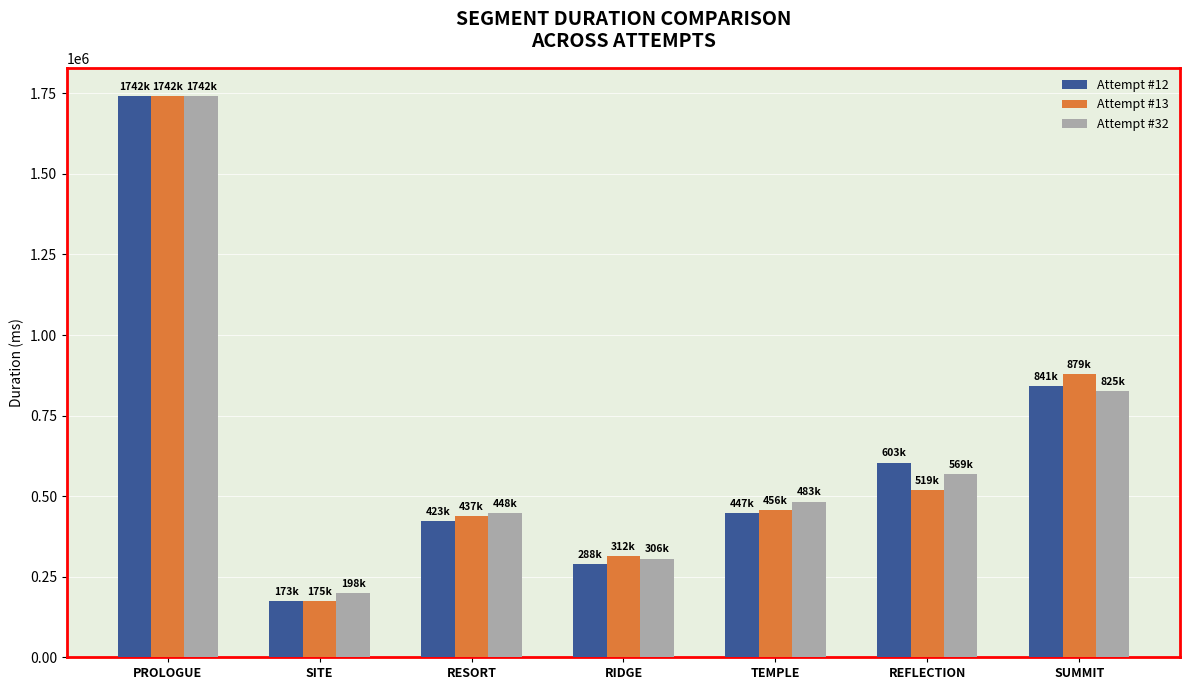

What is the greatest value displayed?

1742000